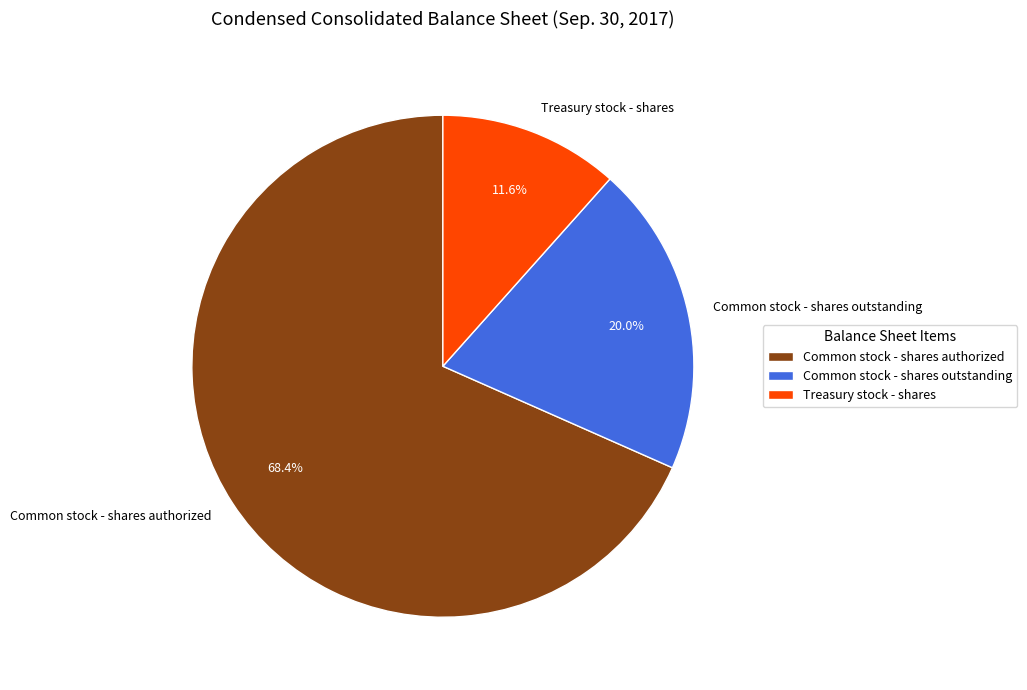

Is it true that Treasury stock - shares is 4% of the pie?

False